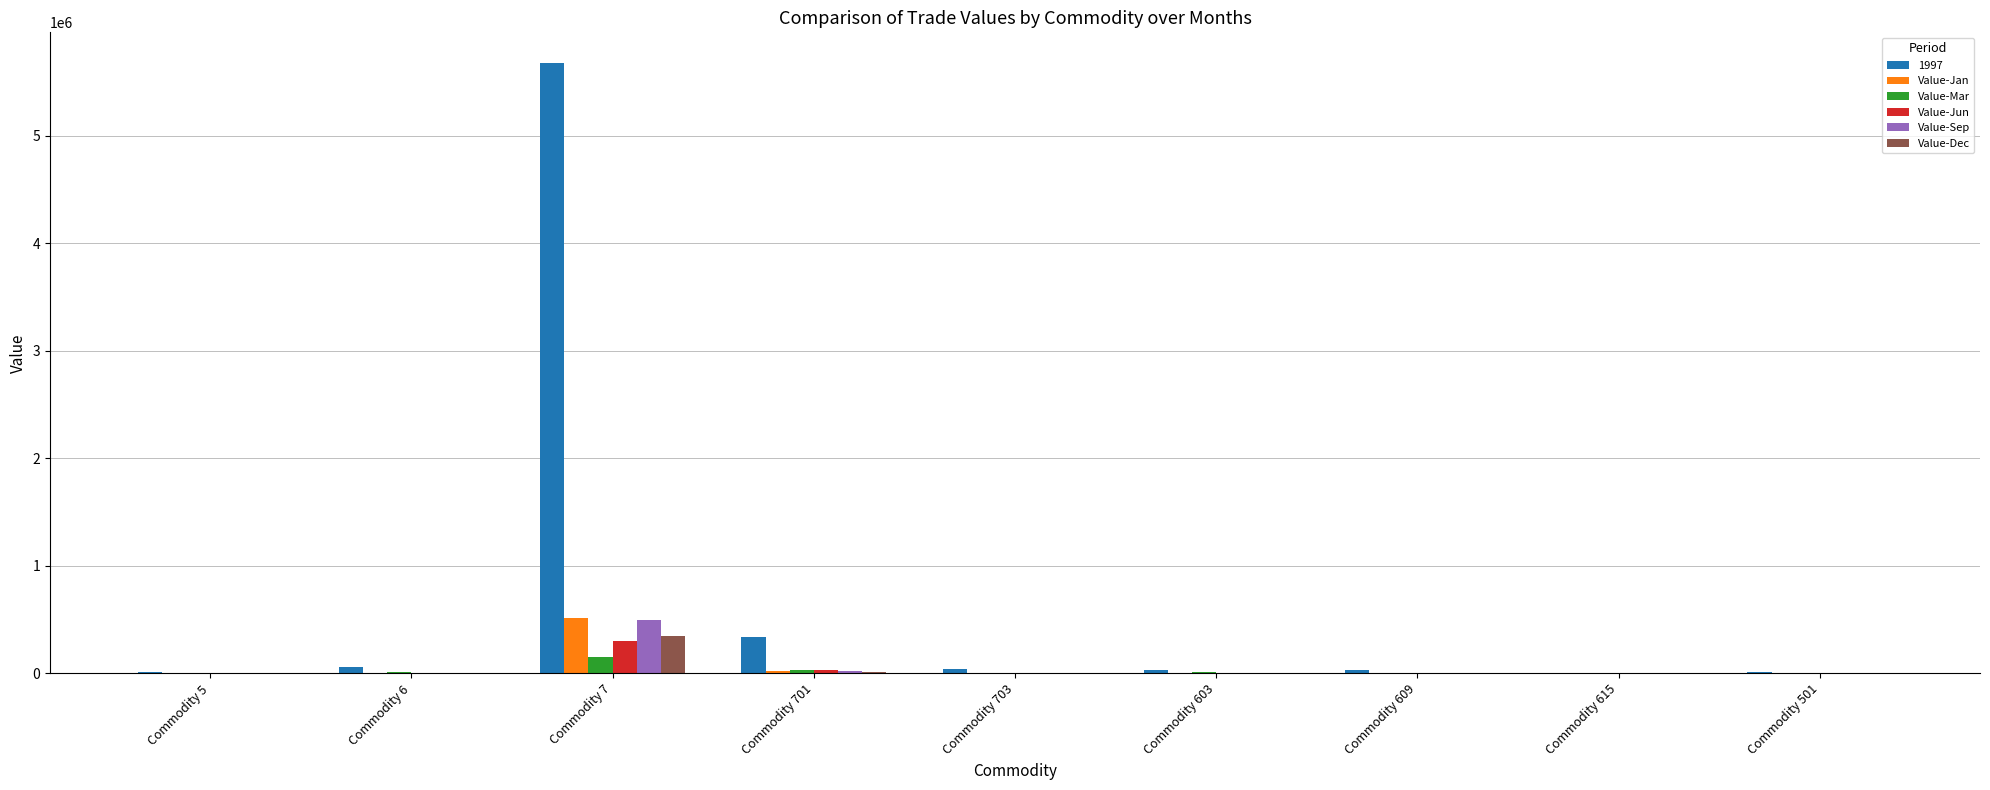

Which series has the largest total across all categories?

1997